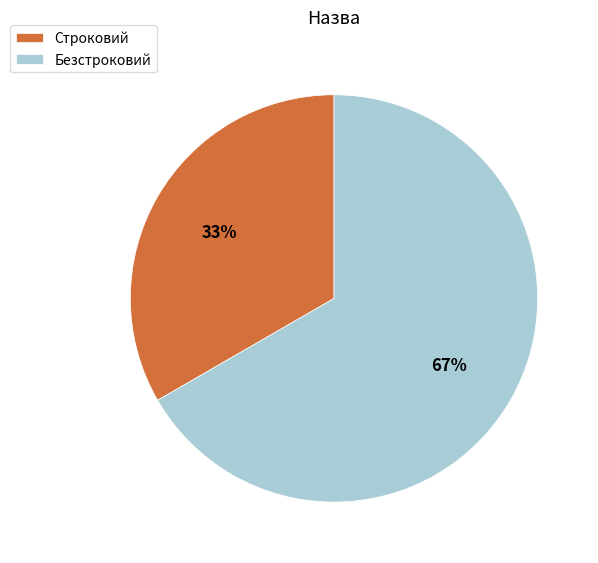

Rank the categories by value from highest to lowest.

Безстроковий, Строковий